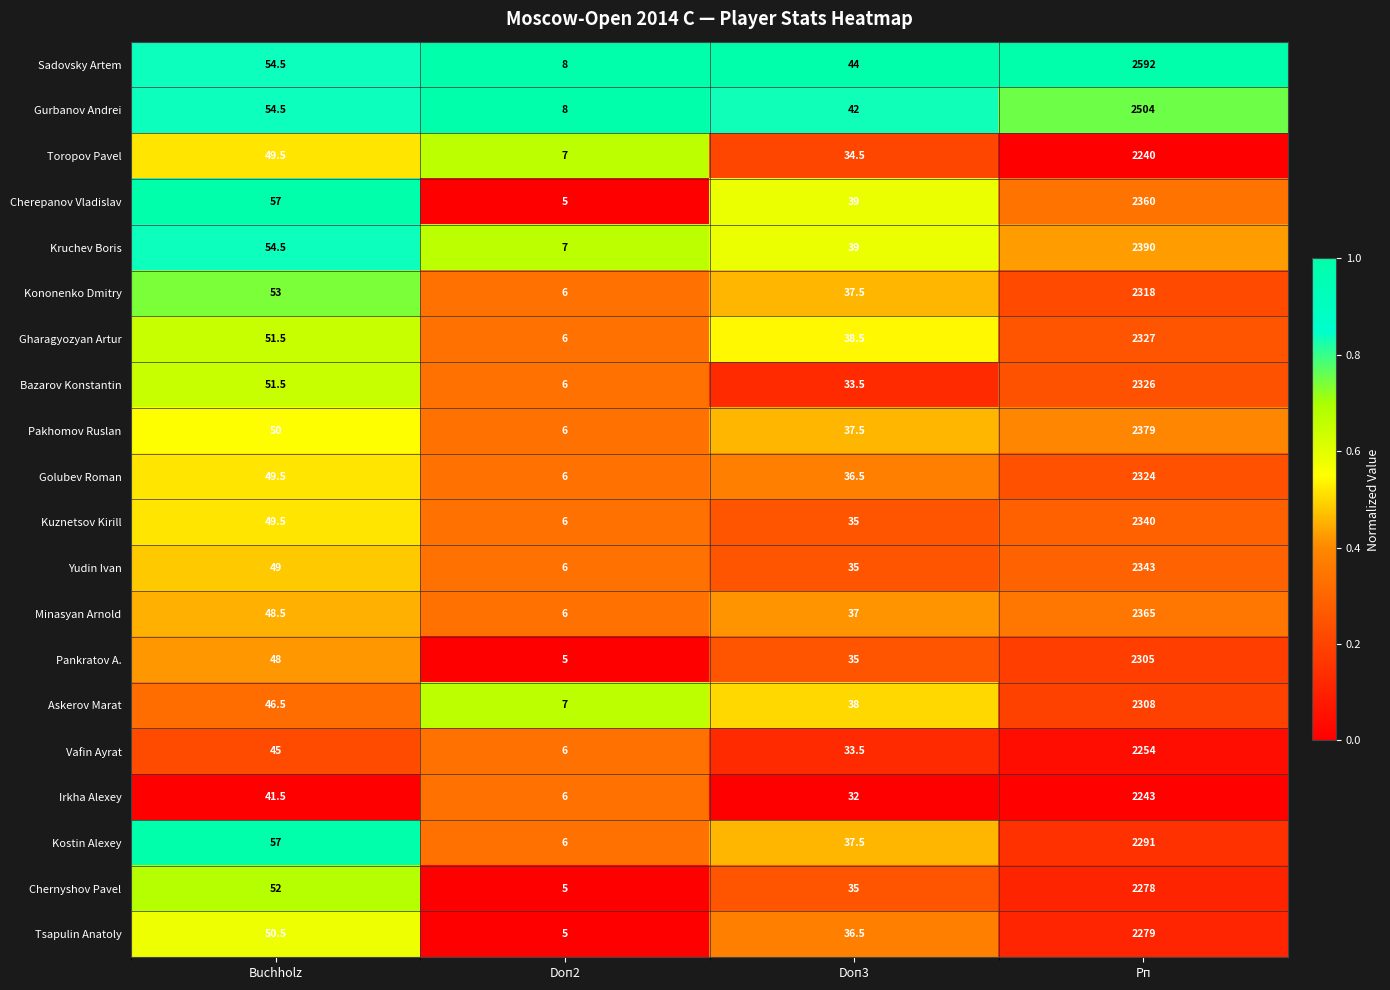

The value of Bazarov Konstantin at Рп is 2326.0. True or false?

True